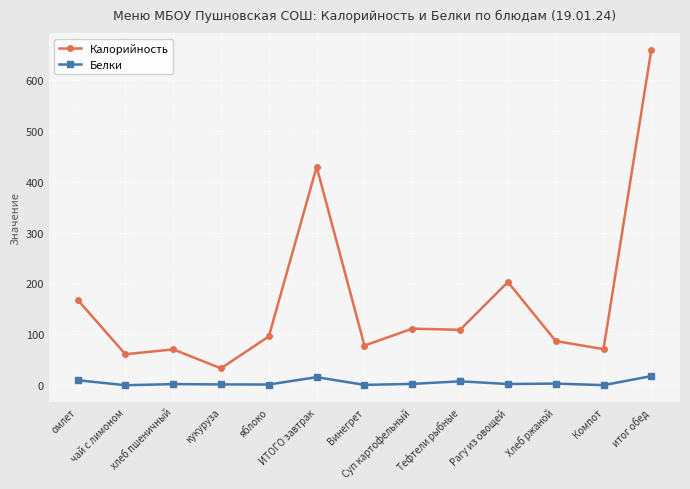

List the series in order of their peak value, highest first.

Калорийность, Белки